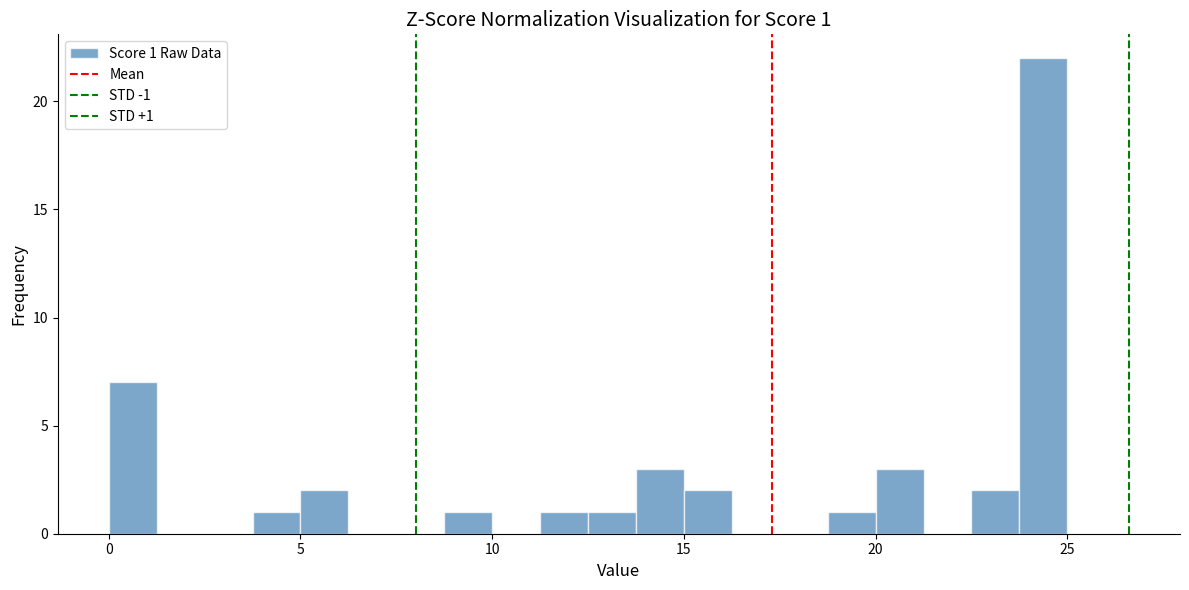

Around what value on the x-axis is the tallest bar? Give the approximate position of its centre, as read against the axis.

24.5